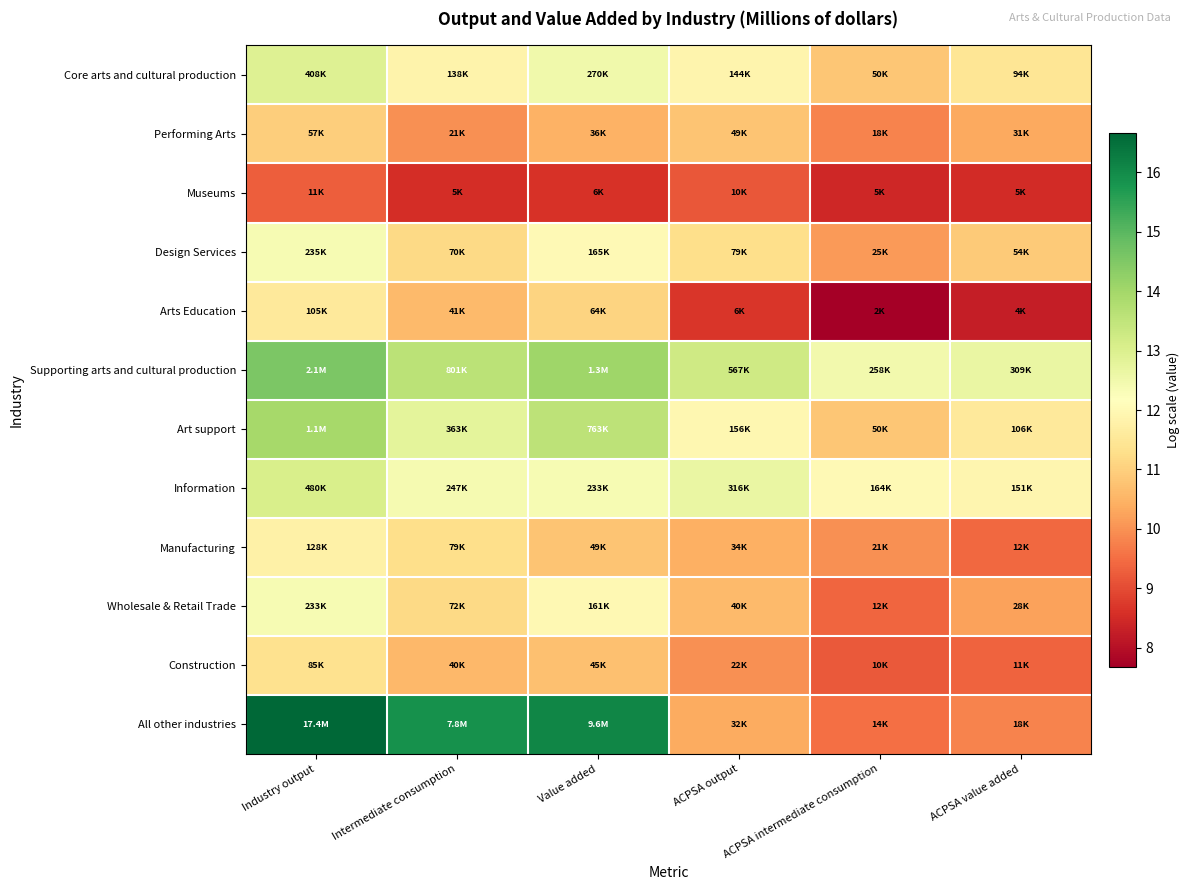

Reading right to left, extract all data points from this chart.

Core arts and cultural production: ACPSA value added=11.4	ACPSA intermediate consumption=10.8	ACPSA output=11.9	Value added=12.5	Intermediate consumption=11.8	Industry output=12.9
Performing Arts: ACPSA value added=10.3	ACPSA intermediate consumption=9.8	ACPSA output=10.8	Value added=10.5	Intermediate consumption=10.0	Industry output=11.0
Museums: ACPSA value added=8.5	ACPSA intermediate consumption=8.4	ACPSA output=9.2	Value added=8.6	Intermediate consumption=8.5	Industry output=9.3
Design Services: ACPSA value added=10.9	ACPSA intermediate consumption=10.1	ACPSA output=11.3	Value added=12.0	Intermediate consumption=11.2	Industry output=12.4
Arts Education: ACPSA value added=8.2	ACPSA intermediate consumption=7.7	ACPSA output=8.7	Value added=11.1	Intermediate consumption=10.6	Industry output=11.6
Supporting arts and cultural production: ACPSA value added=12.6	ACPSA intermediate consumption=12.5	ACPSA output=13.2	Value added=14.0	Intermediate consumption=13.6	Industry output=14.5
Art support: ACPSA value added=11.6	ACPSA intermediate consumption=10.8	ACPSA output=12.0	Value added=13.5	Intermediate consumption=12.8	Industry output=13.9
Information: ACPSA value added=11.9	ACPSA intermediate consumption=12.0	ACPSA output=12.7	Value added=12.4	Intermediate consumption=12.4	Industry output=13.1
Manufacturing: ACPSA value added=9.4	ACPSA intermediate consumption=10.0	ACPSA output=10.4	Value added=10.8	Intermediate consumption=11.3	Industry output=11.8
Wholesale & Retail Trade: ACPSA value added=10.2	ACPSA intermediate consumption=9.4	ACPSA output=10.6	Value added=12.0	Intermediate consumption=11.2	Industry output=12.4
Construction: ACPSA value added=9.3	ACPSA intermediate consumption=9.2	ACPSA output=10.0	Value added=10.7	Intermediate consumption=10.6	Industry output=11.3
All other industries: ACPSA value added=9.8	ACPSA intermediate consumption=9.5	ACPSA output=10.4	Value added=16.1	Intermediate consumption=15.9	Industry output=16.7